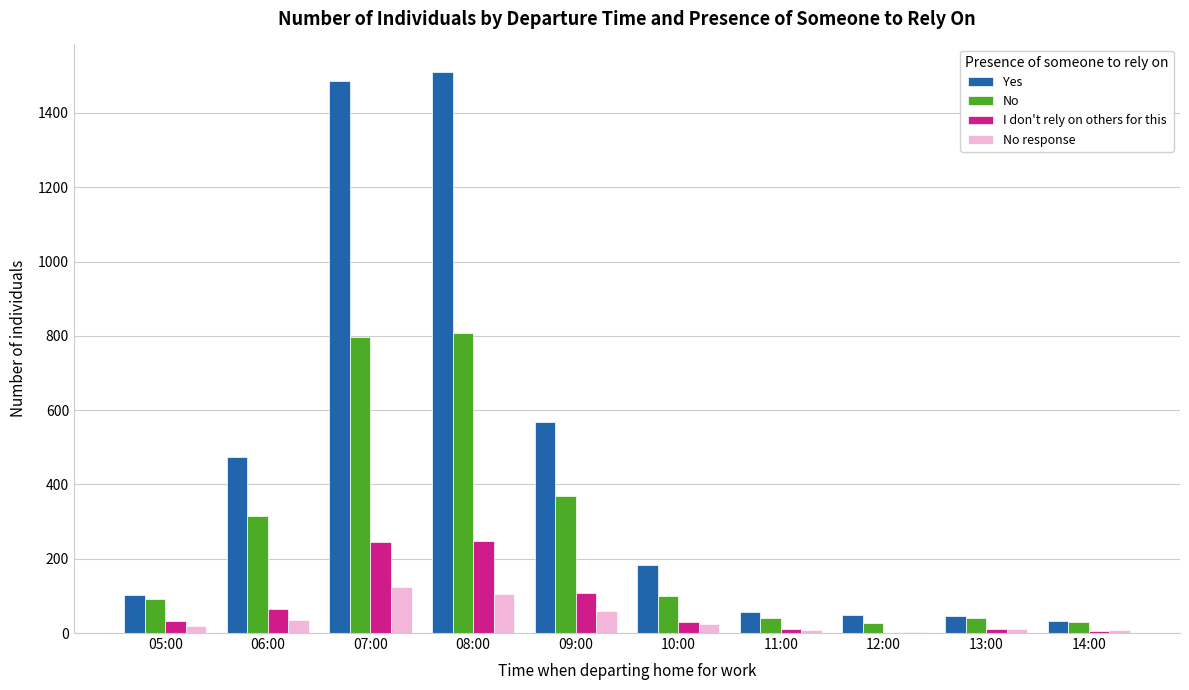

What is the sum of the No values at 06:00 and 12:00?

344